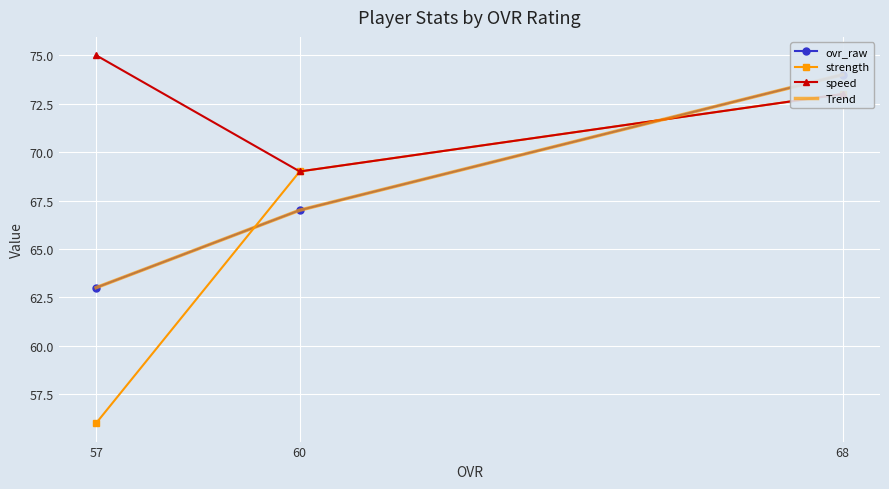

Reading left to right, list all the values displayed in this chart.

ovr_raw: 68=74	60=67	57=63
strength: 68=73	60=69	57=56
speed: 68=73	60=69	57=75
Trend: 68=74	60=67	57=63